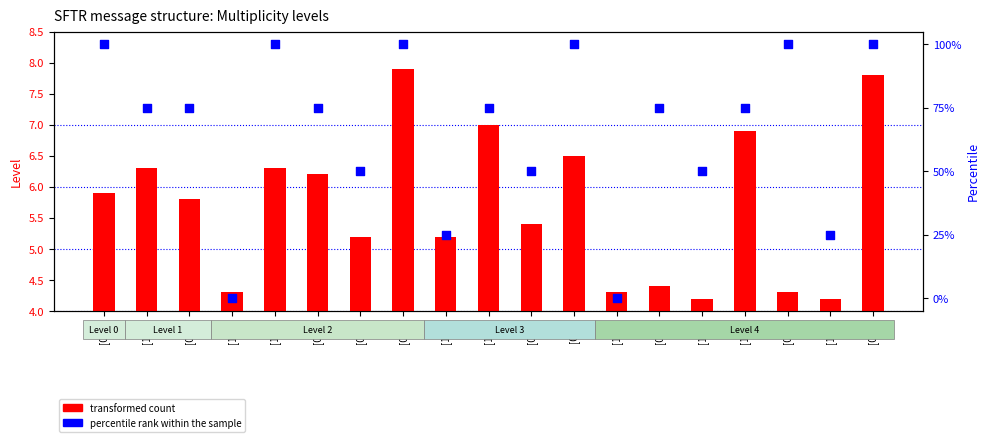

At which category is the sum across all series the highest?

[0..1]